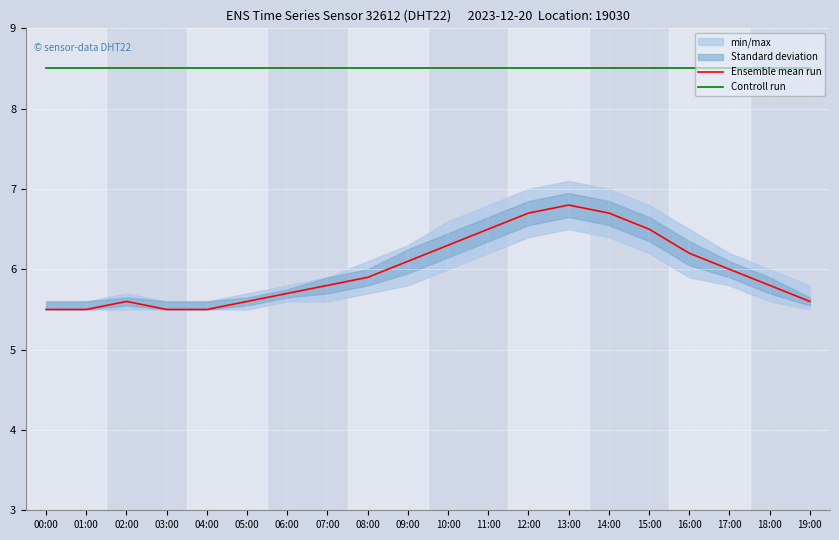

True or false: Controll run has more than 2 interior local peaks.

False